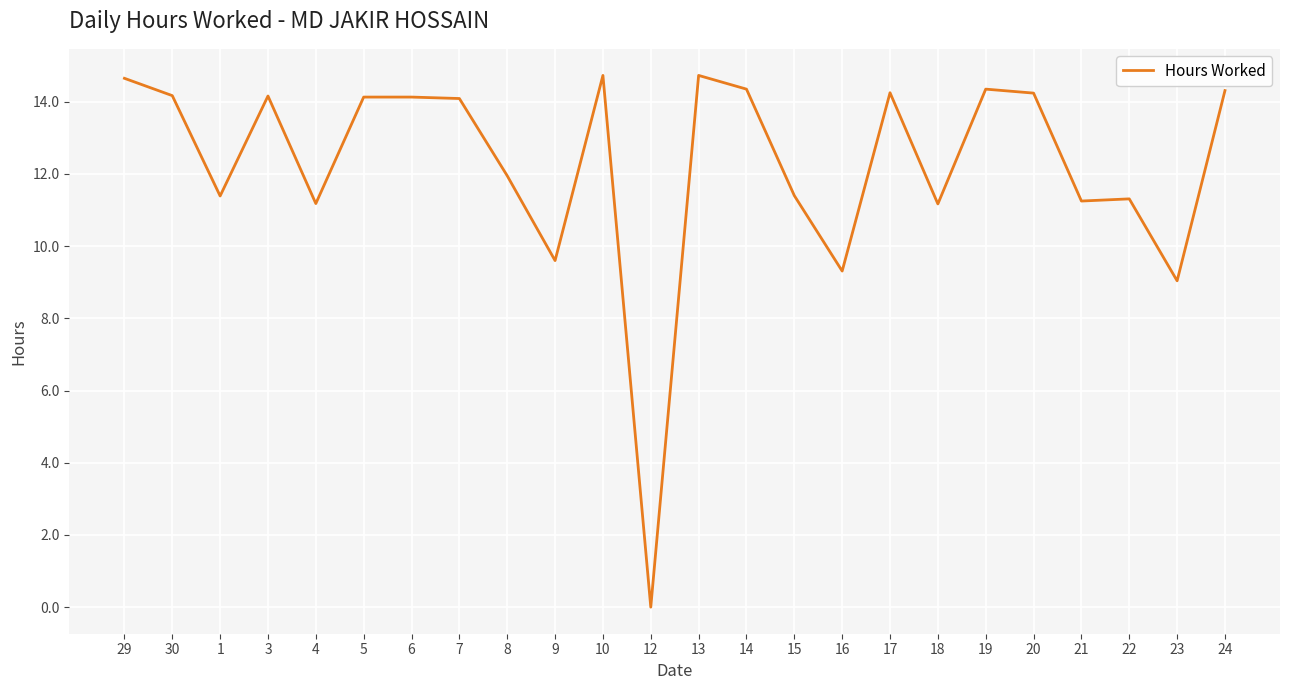

What position from the right is 5?

19